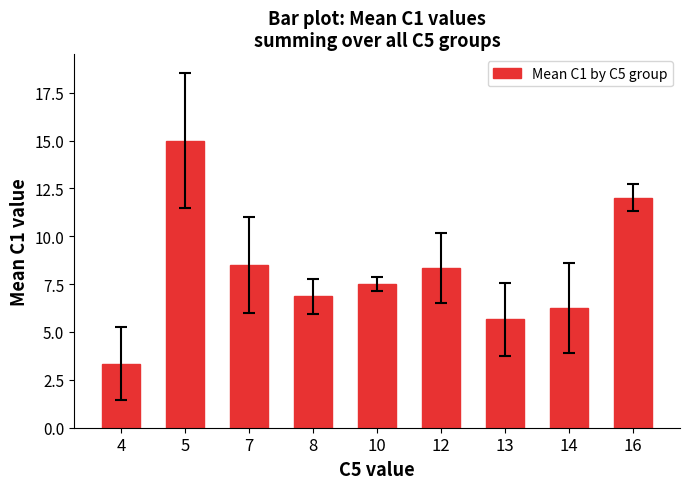

The value at 10 is 7.5. True or false?

True